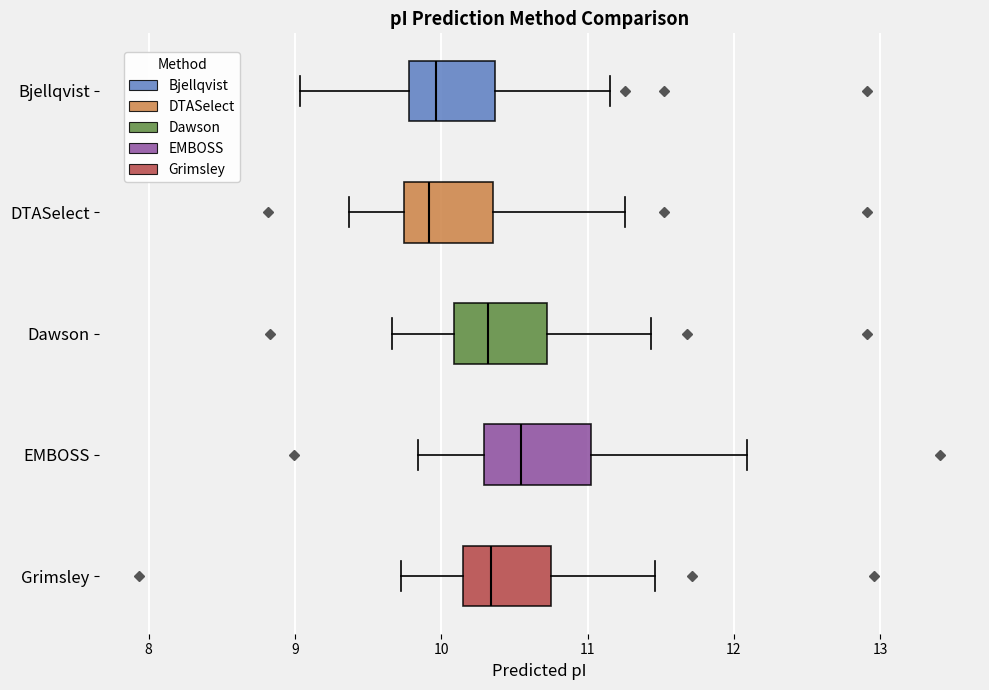

Reading bottom to top, transcribe this box plot: for each box, give where its median line is, the range the box spans, and where its two whiskers end, as read against the x-axis. The values are not printed on the chart, so give them approximately, as read against the axis.

Grimsley: median 10.3, box 10.1 to 10.8, whiskers 9.7 to 11.5
EMBOSS: median 10.5, box 10.3 to 11.0, whiskers 9.8 to 12.1
Dawson: median 10.3, box 10.1 to 10.7, whiskers 9.7 to 11.4
DTASelect: median 9.9, box 9.7 to 10.4, whiskers 9.4 to 11.3
Bjellqvist: median 10.0, box 9.8 to 10.4, whiskers 9.0 to 11.2